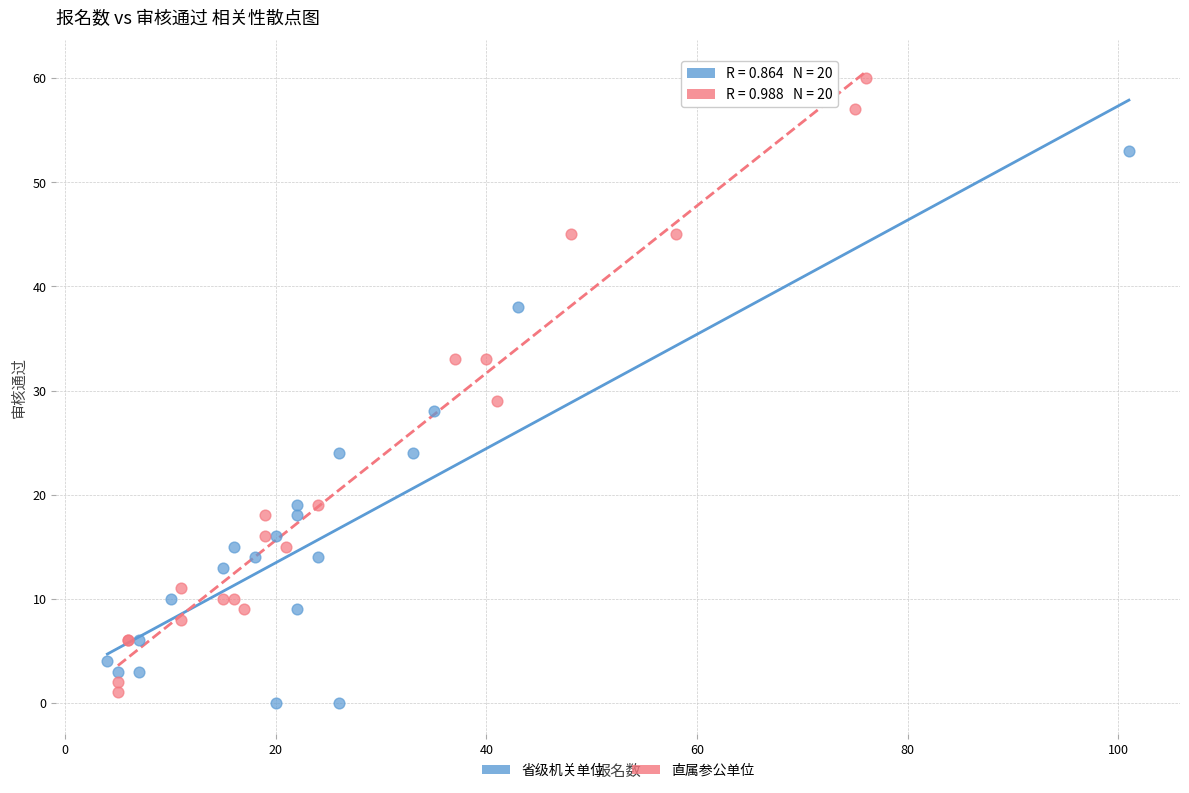

Which series contains the highest Y value?

直属参公单位